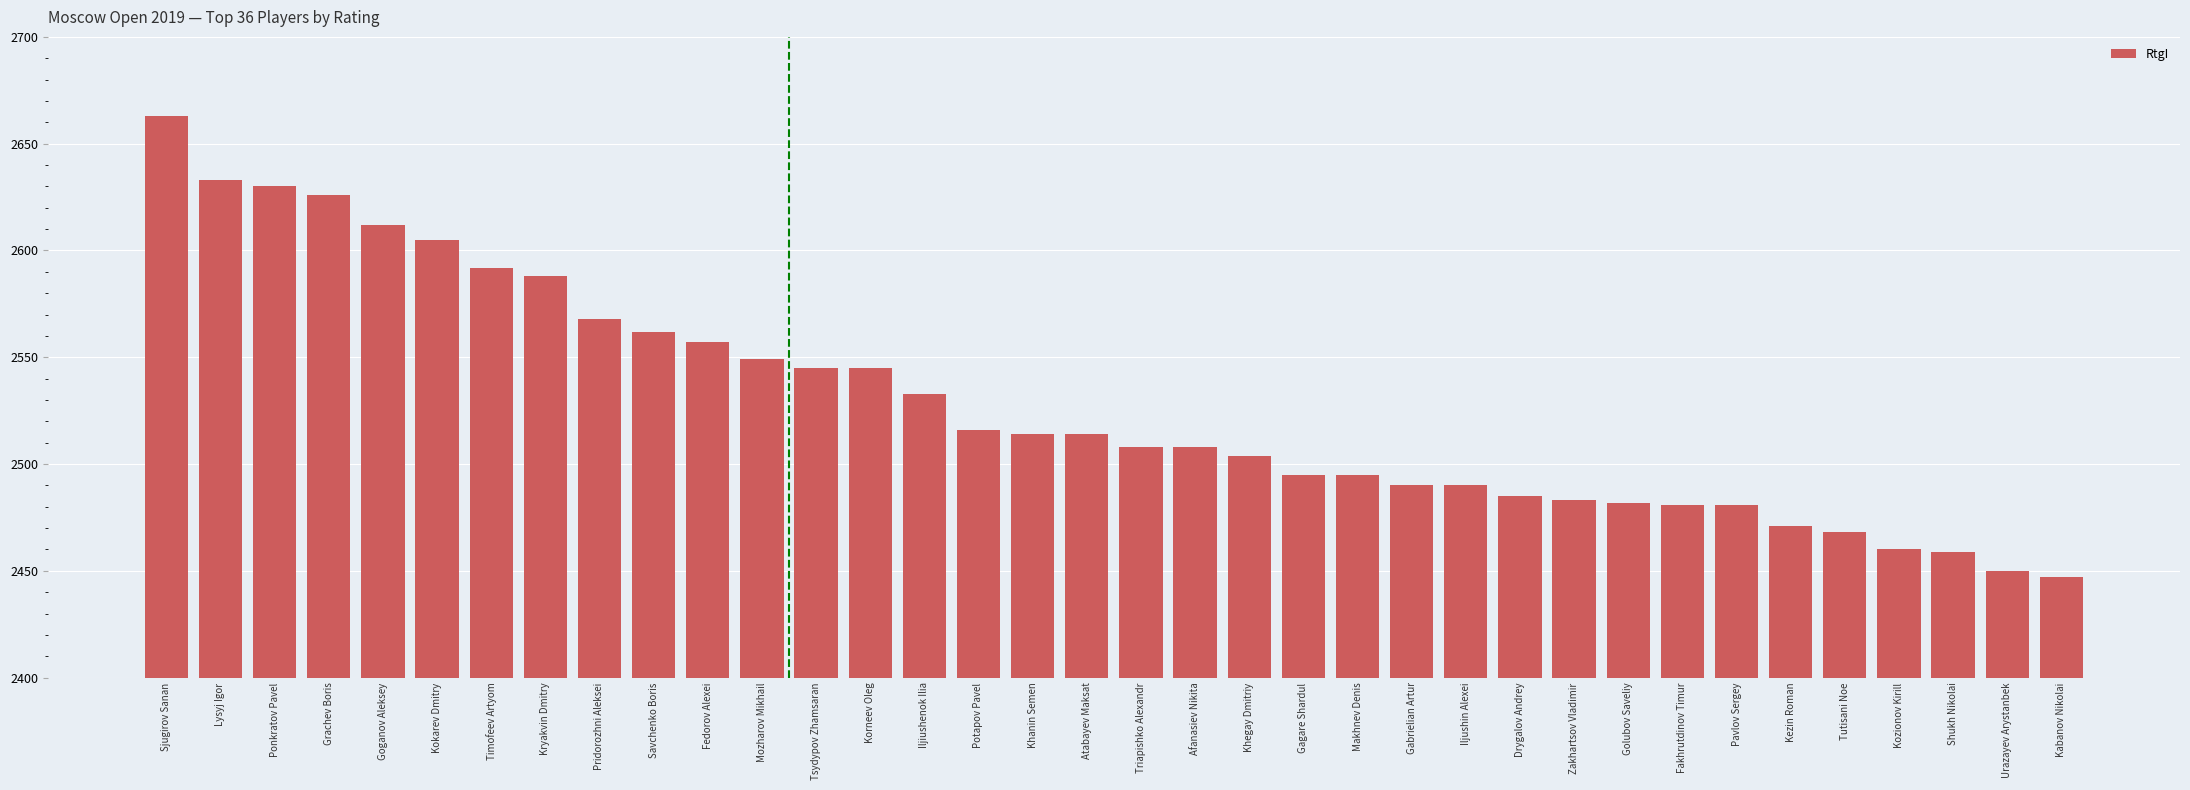

What is the smallest value displayed?

2447